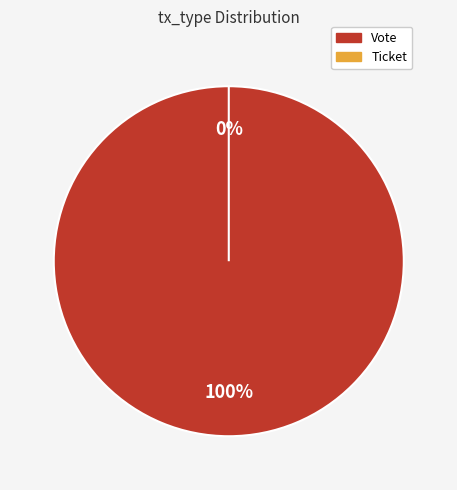

How many segments does this pie chart have?

2